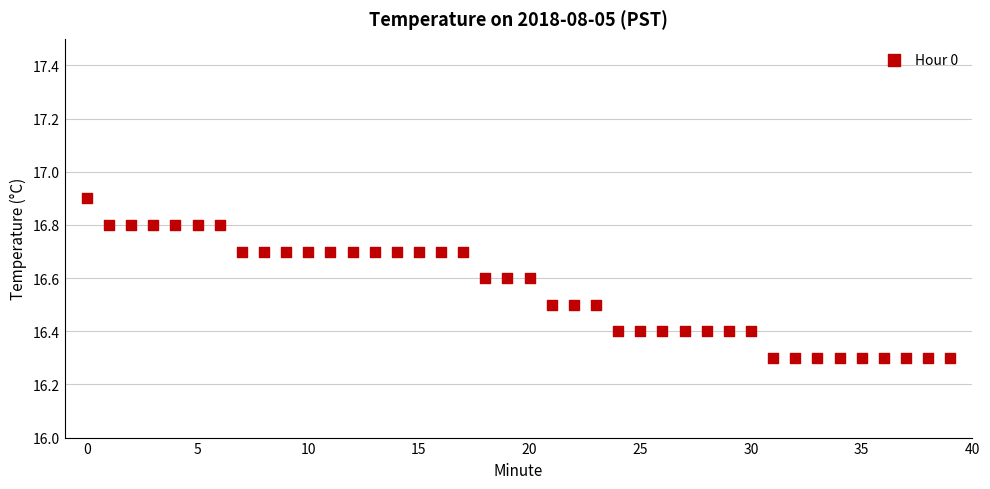

What is the range of Y values (max minus min)?

0.6